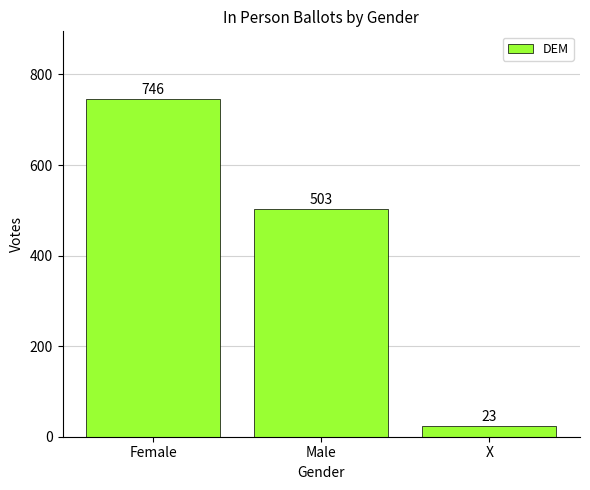

Which label corresponds to the smallest value in the chart?

X